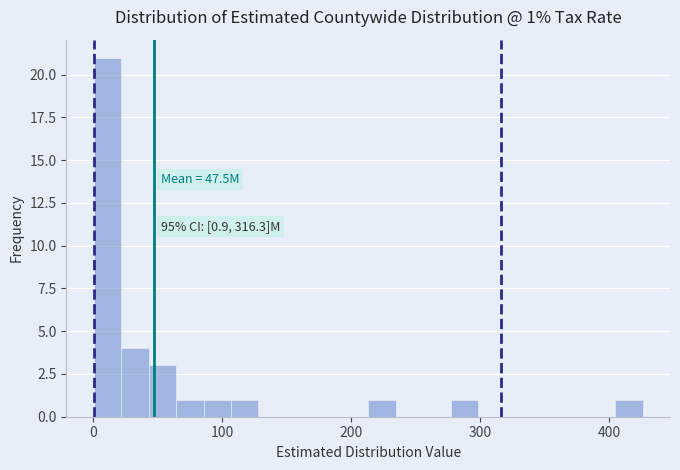

Read against the x-axis, roughly where is the centre of the tallest bar?

10